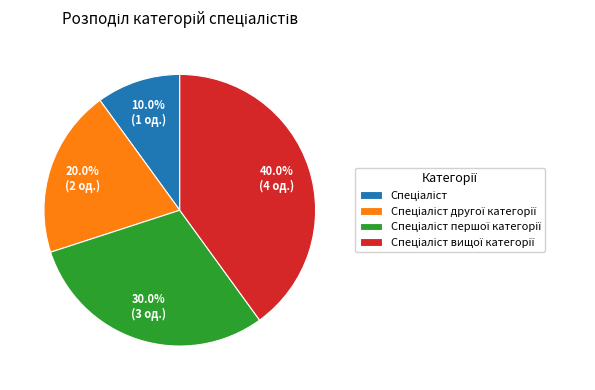

Is there any slice that represents more than half of the pie?

No